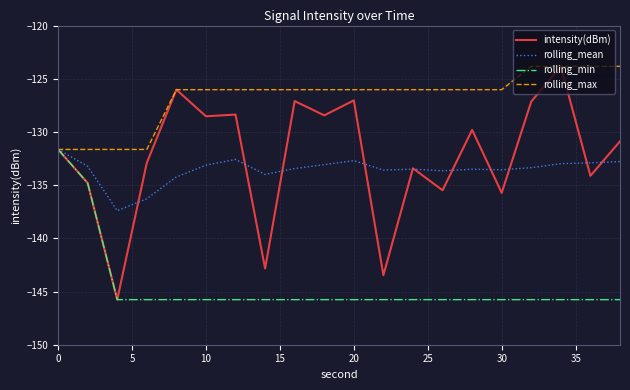

Which series has the largest total across all categories?

rolling_max